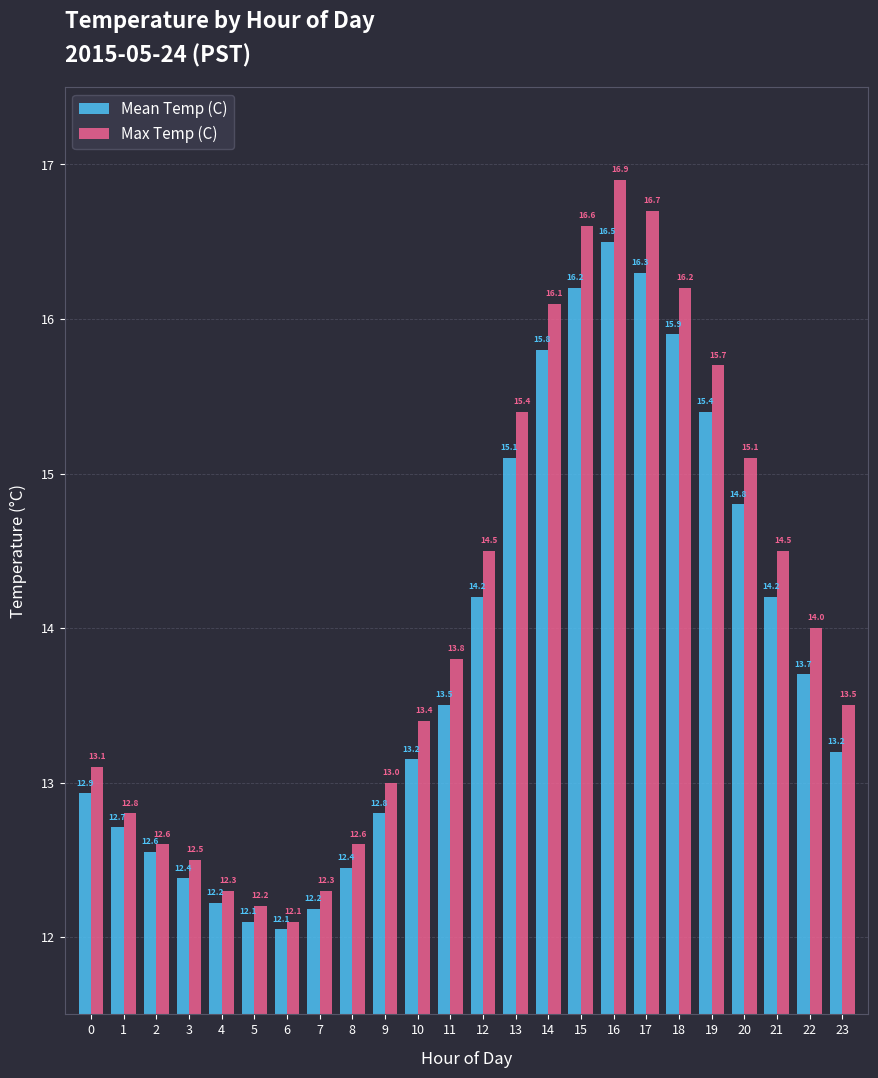

What is the lowest value of the Mean Temp (C) series?

12.1